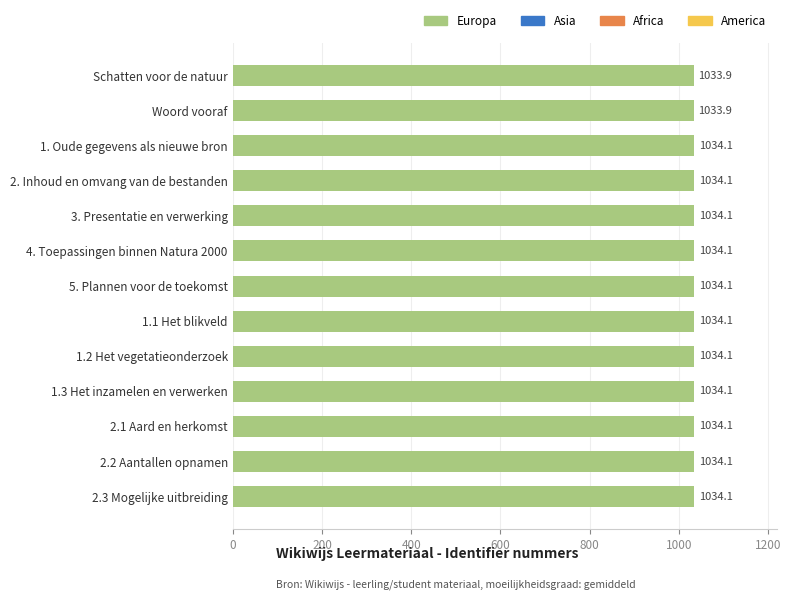

The chart shows a value of 1514.4 at 5. Plannen voor de toekomst. True or false?

False